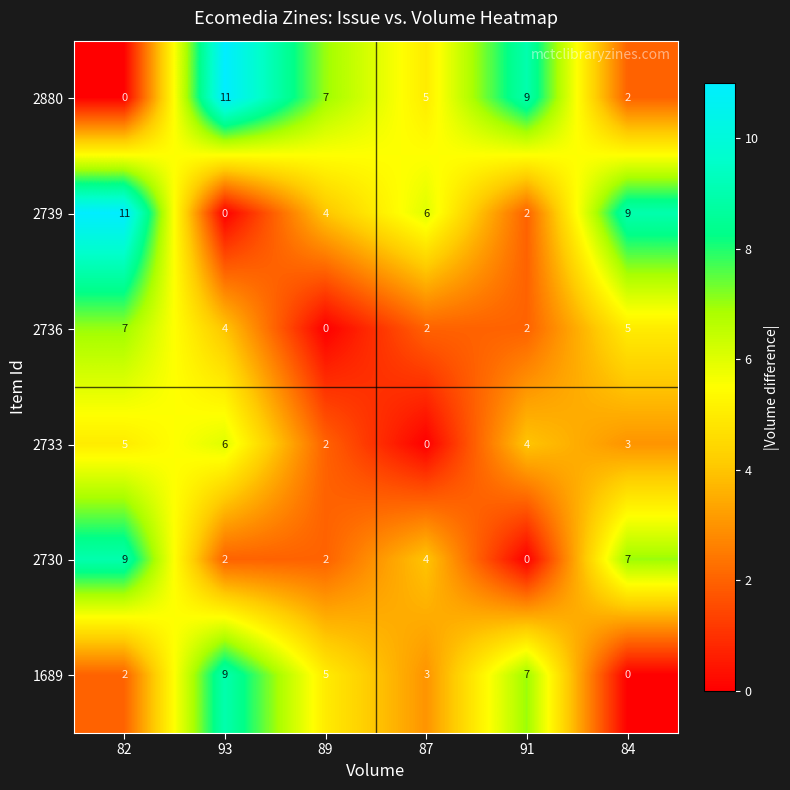

Count the 2730 values in the range 2 to 7.

4